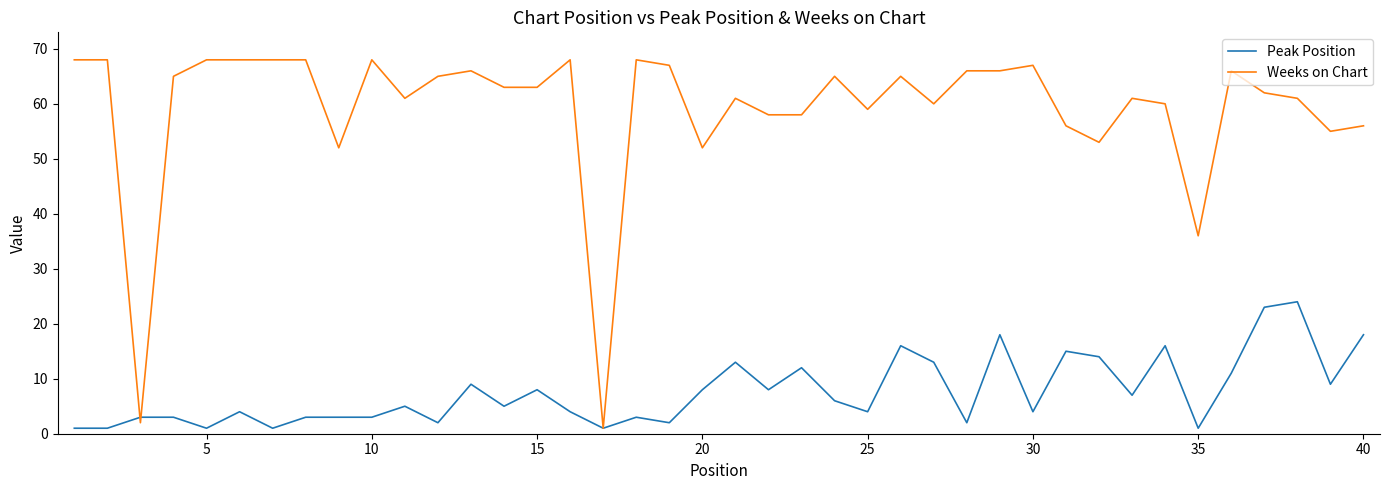

Which series has the largest range (max minus min)?

Weeks on Chart